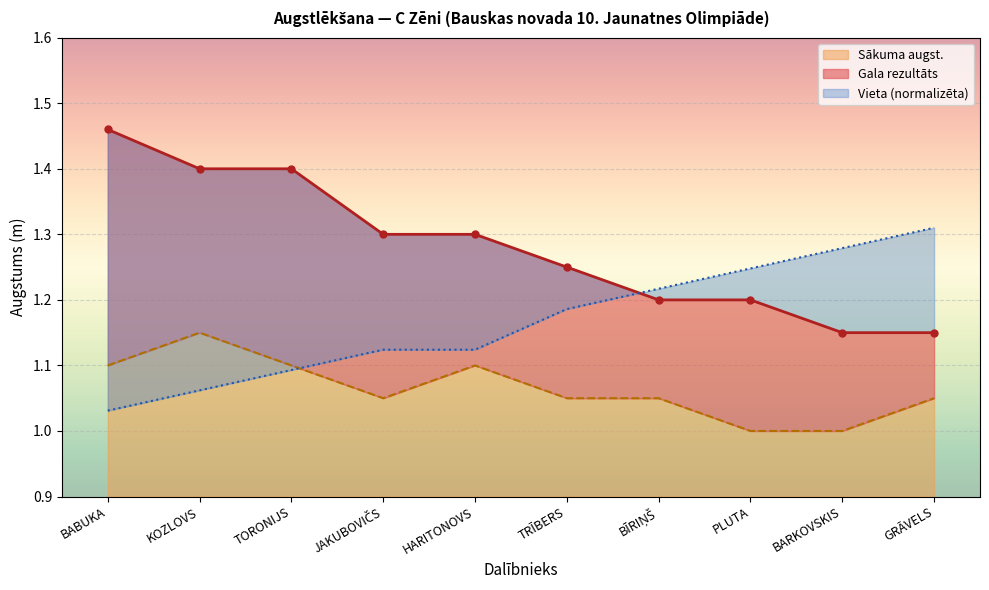

At which label does Gala rezultats reach its peak?

BABUKA